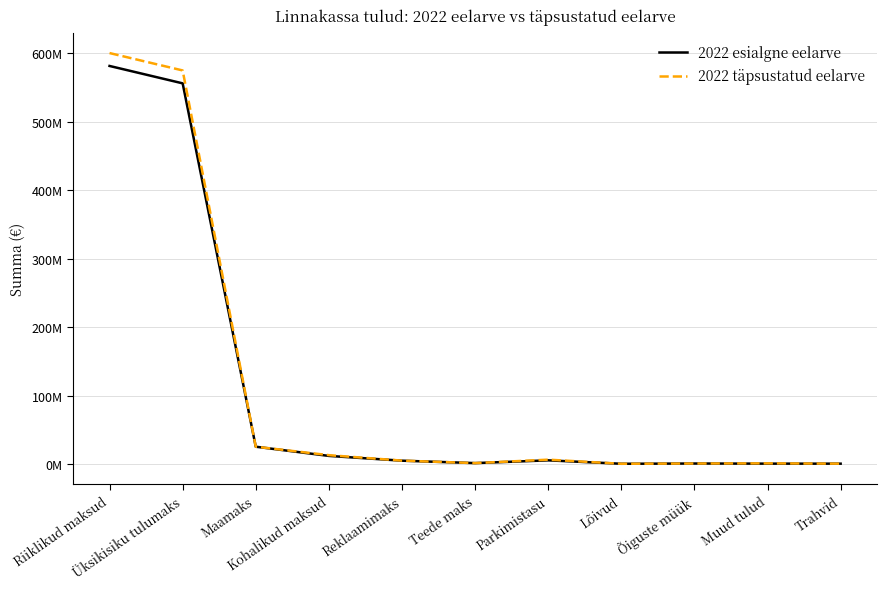

Which series has the largest total across all categories?

2022 täpsustatud eelarve